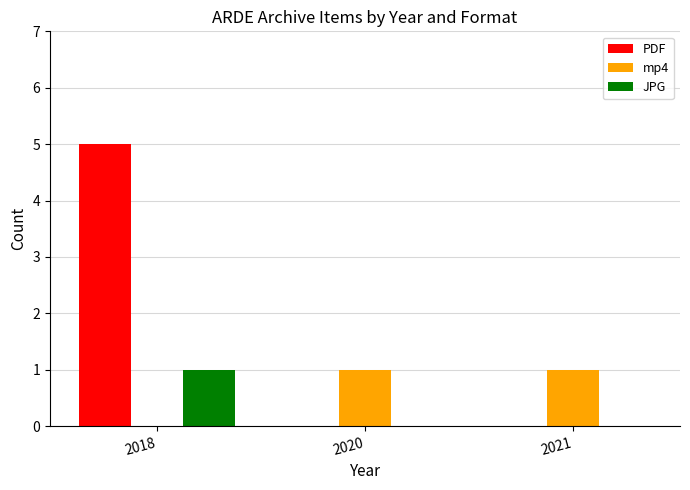

True or false: mp4 has a value of 0 at 2020.

False